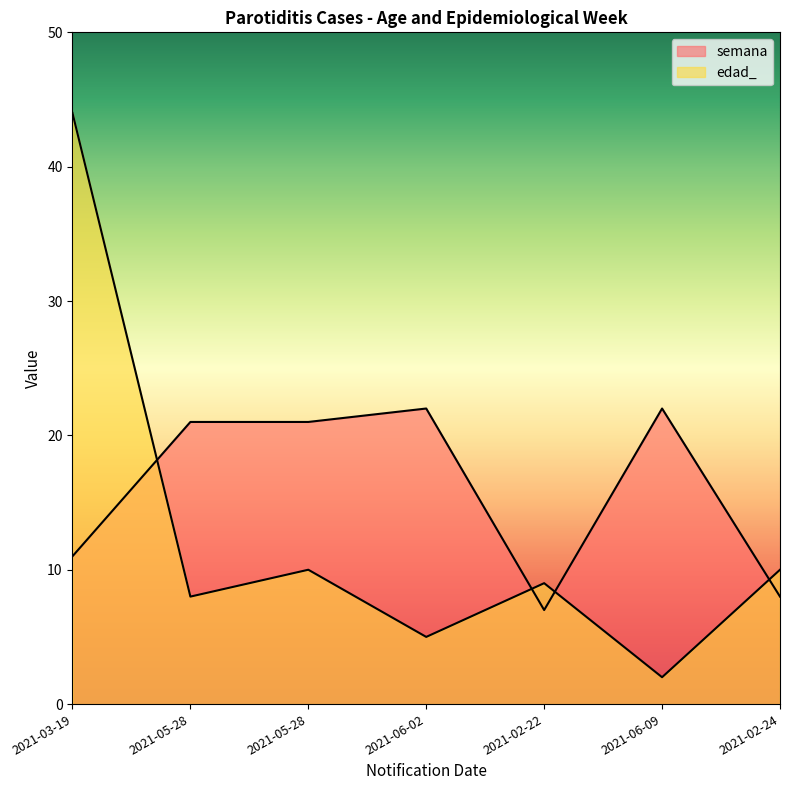

Which series has the largest total across all categories?

semana